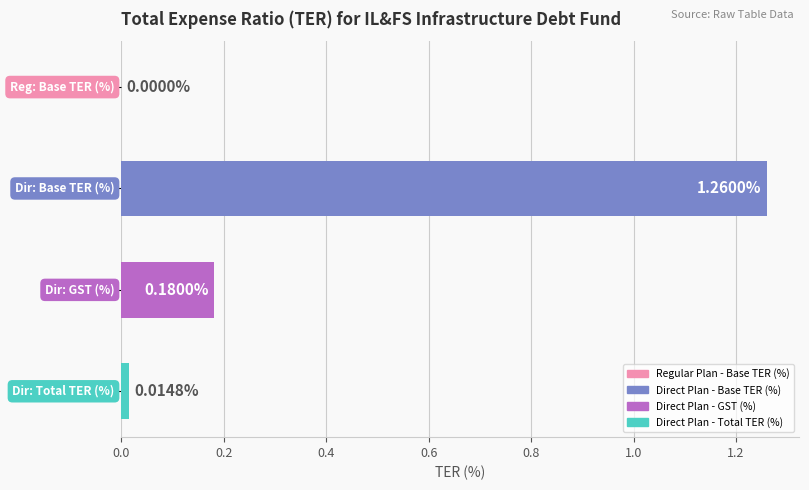

What is the sum of all values?

1.5